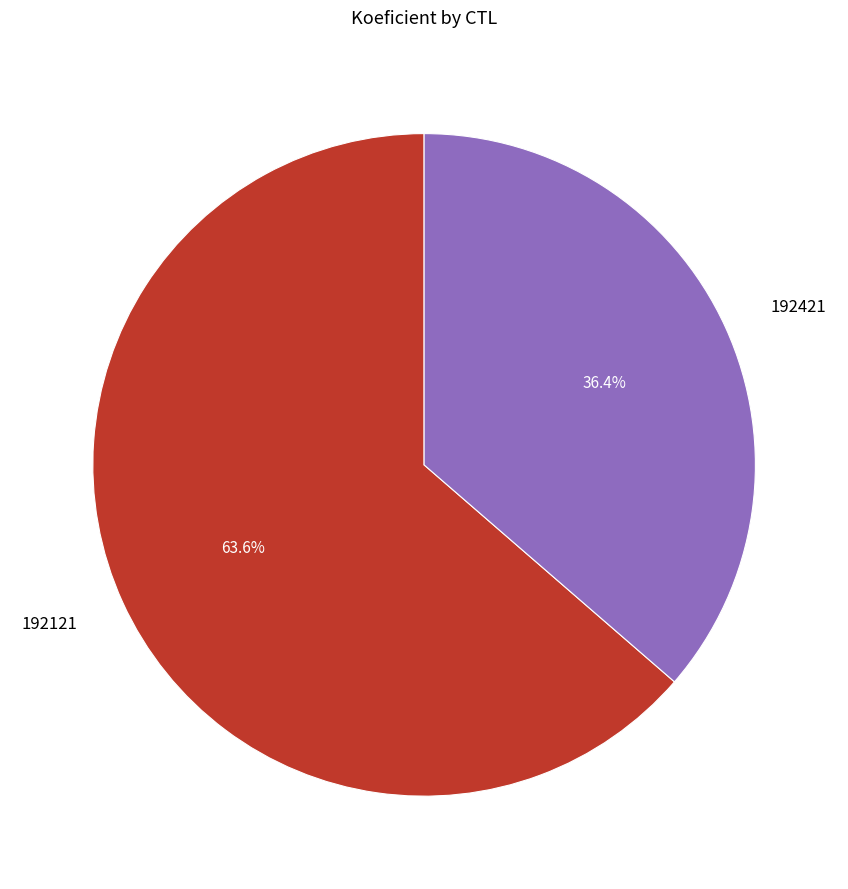

Count the number of slices in the pie.

2